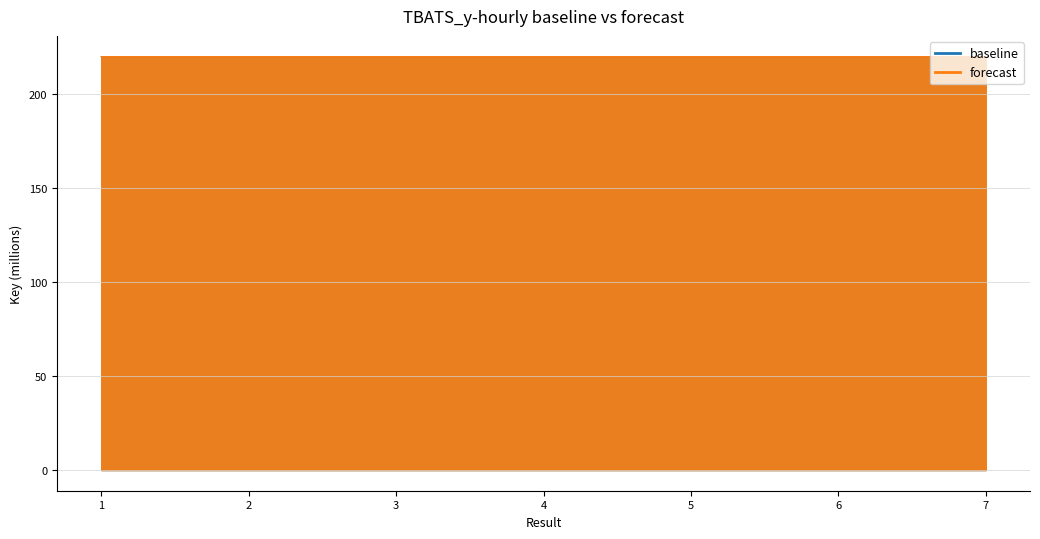

True or false: baseline and forecast intersect in this chart.

False